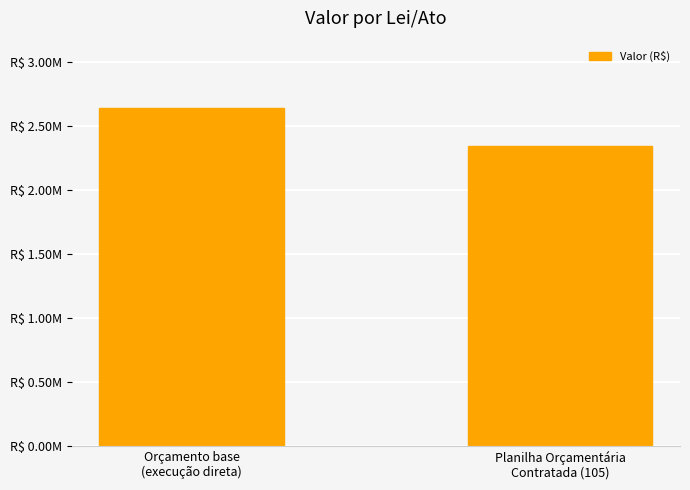

List the labels in order of value, smallest first.

Planilha Orçamentária
Contratada (105), Orçamento base
(execução direta)